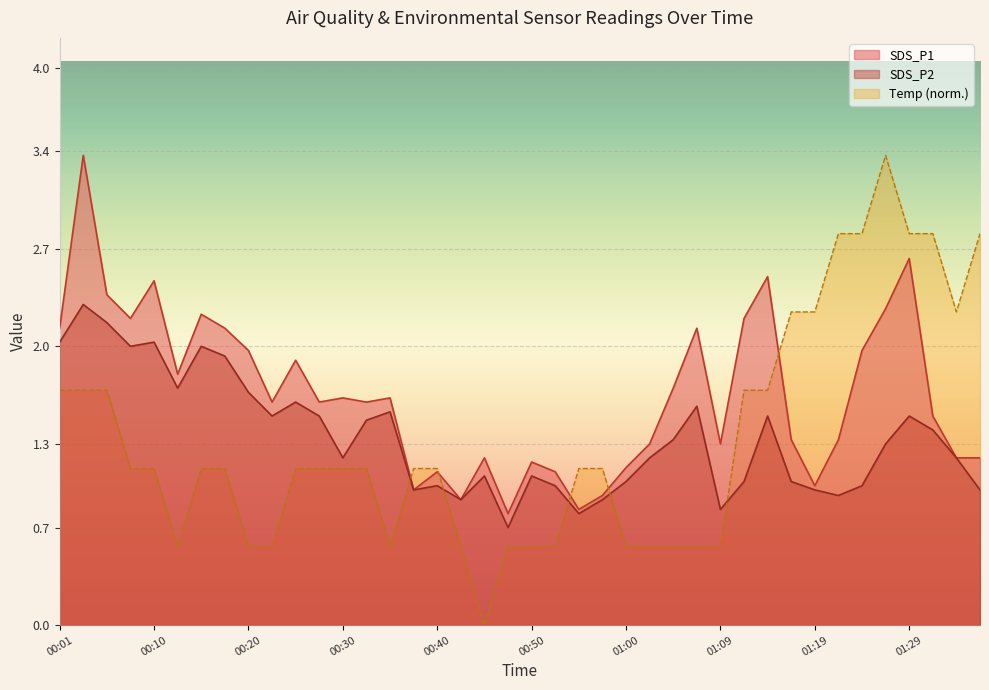

How many lines are shown in the chart?

3